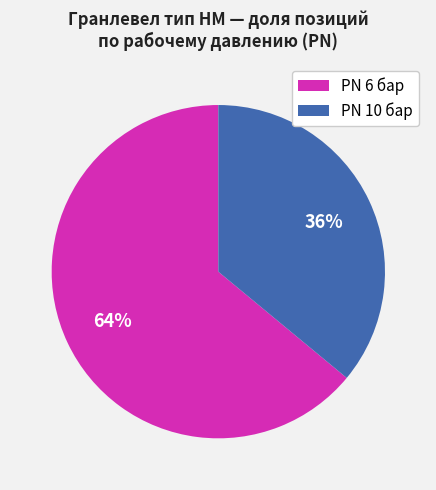

To the nearest percent, what is the difference between the largest and smallest slice percentages?

28%